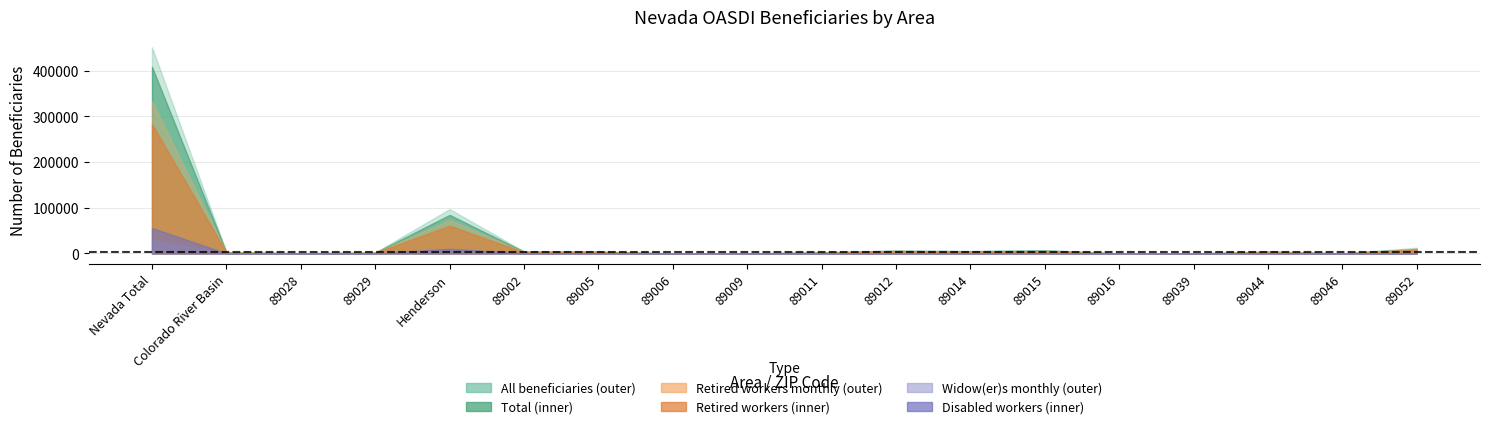

Reading left to right, list all the values displayed in this chart.

All beneficiaries: 450839	3025	752	2273	97078	4728	4481	421	448	2741	7139	5680	7379	156	171	4963	266	12611
Total: 408113	2650	695	1955	84550	4140	4020	370	410	2385	5870	4935	6780	130	140	3905	250	9965
Retired workers (monthly): 332916	2454	605	1850	73532	3383	3638	326	290	1939	5912	4129	5096	122	140	4140	209	10485
Retired workers: 283229	2080	540	1540	60700	2805	3150	280	255	1580	4715	3395	4355	105	115	3180	195	7990
Widow(er)s (monthly): 30391	170	46	124	6683	348	278	31	40	165	459	389	599	9	17	260	26	669
Disabled workers: 55858	275	75	200	10275	545	315	45	80	395	370	685	1100	15	10	305	20	705